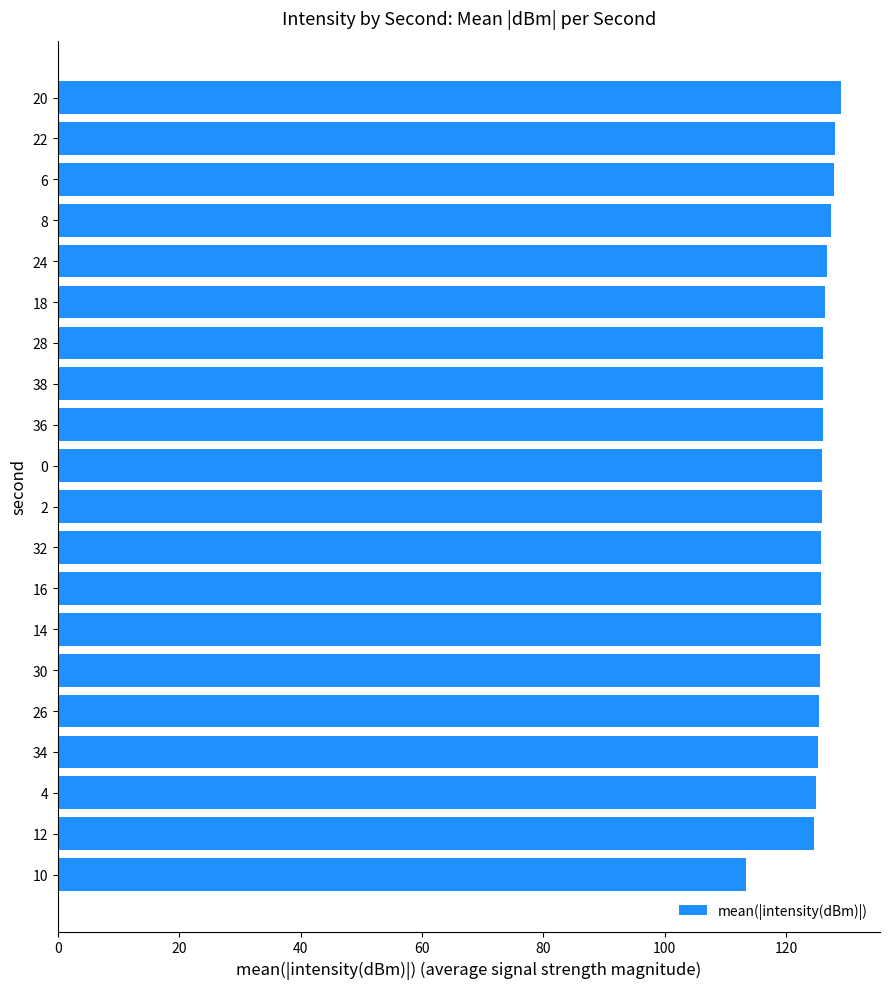

What position from the bottom is 8?

17